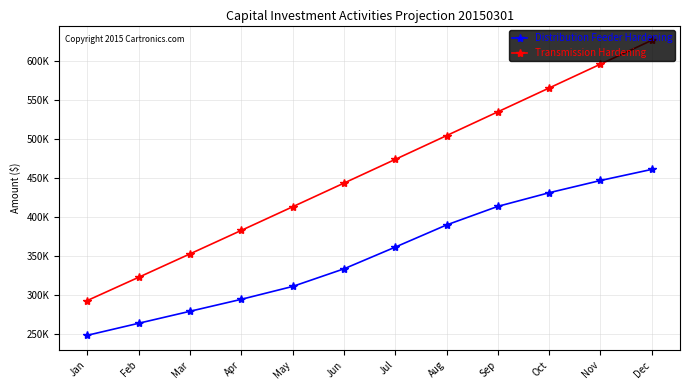

Is it true that Transmission Hardening equals 565856.4 at Oct?

True